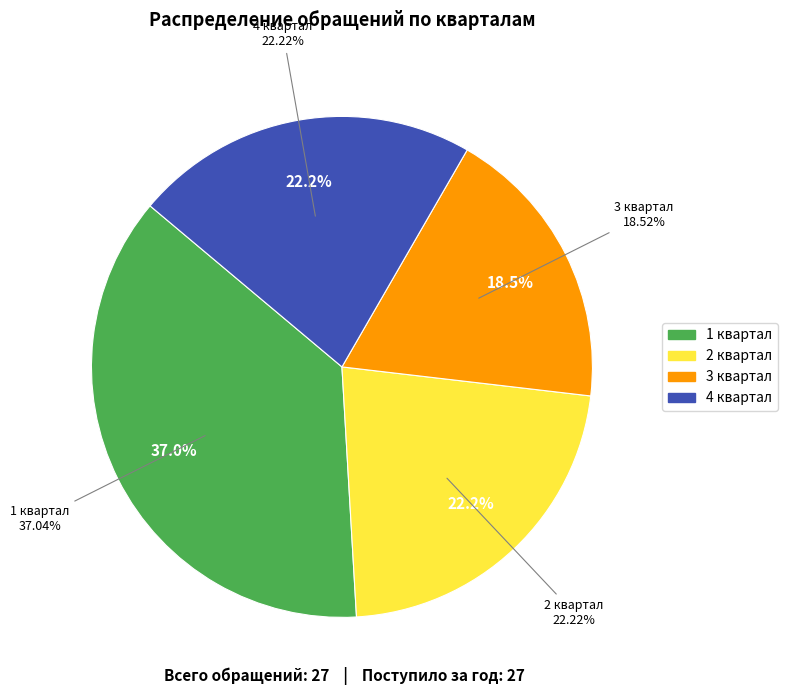

Which has a higher value, 3 квартал or 2 квартал?

2 квартал